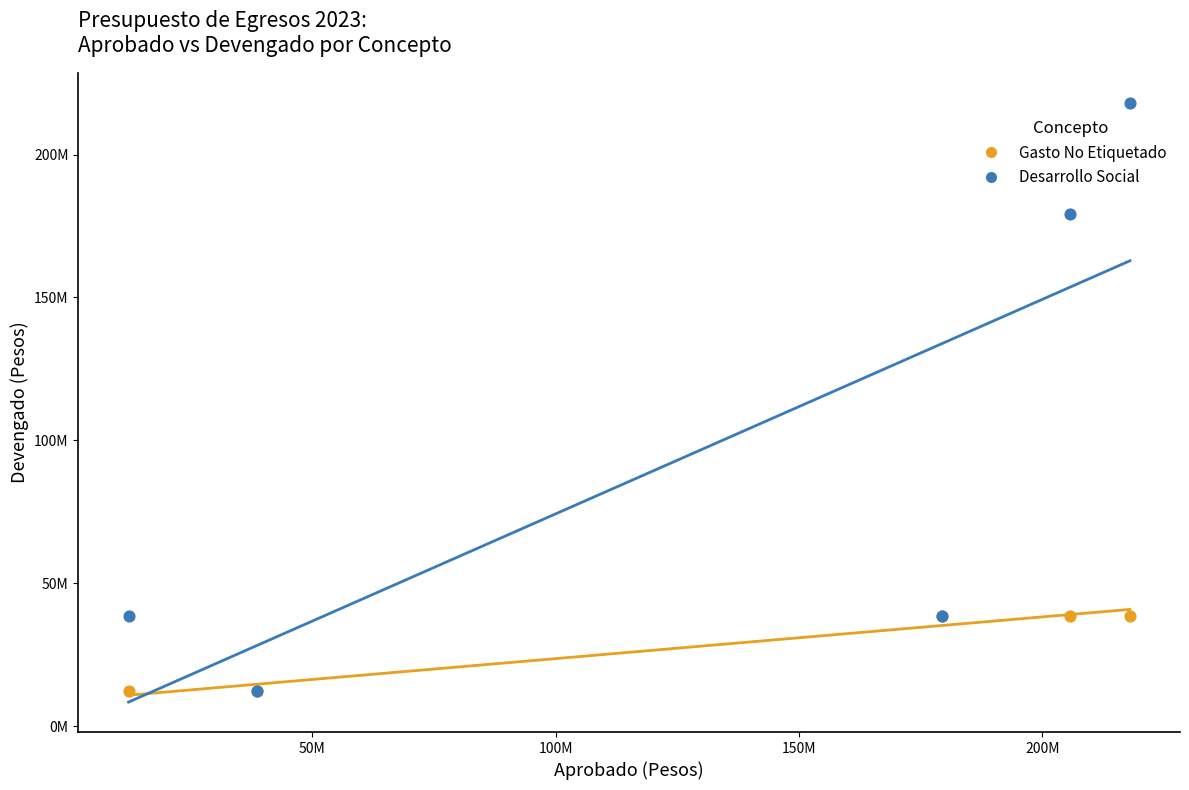

Which series reaches the maximum Y coordinate?

Desarrollo Social